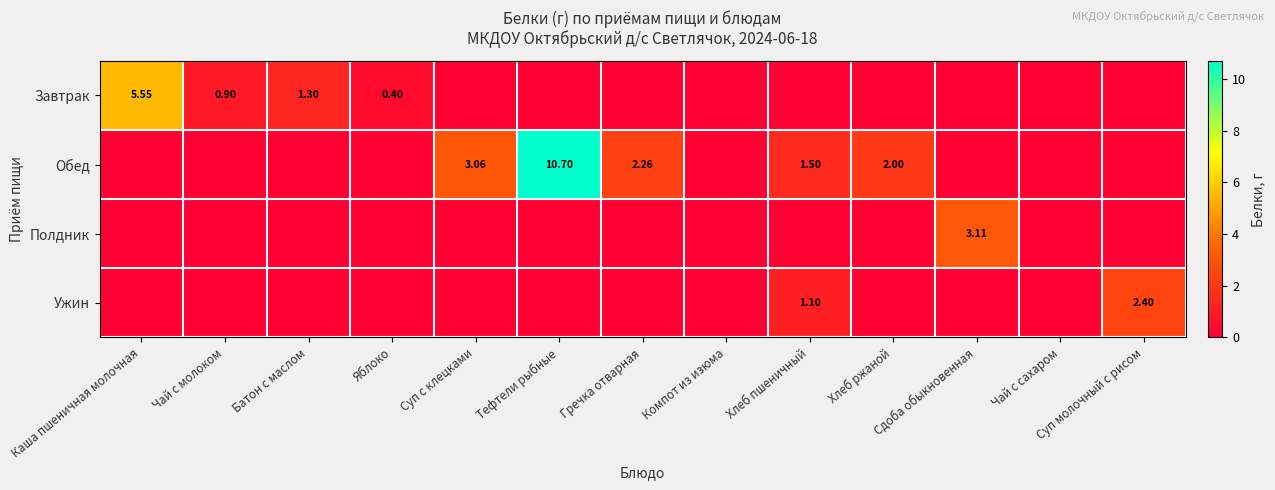

What is the sum of all Полдник values?

3.1